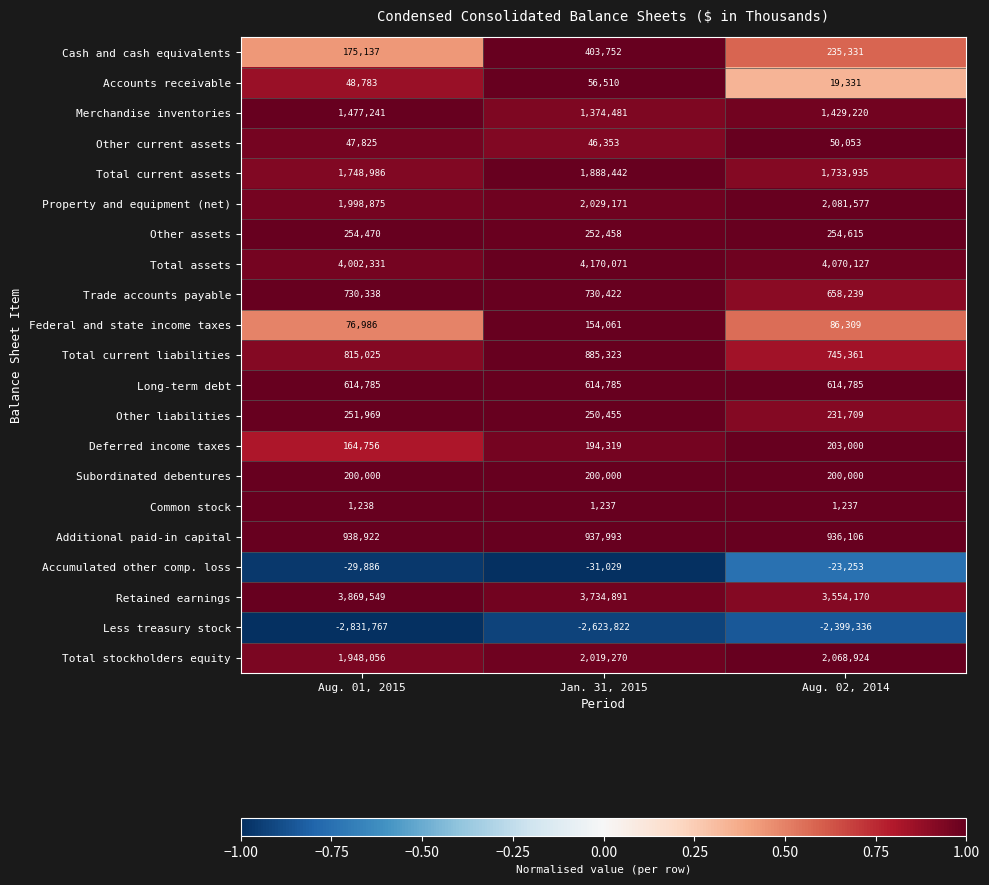

Where is Total current assets nearest to the value 1811188?

Aug. 01, 2015